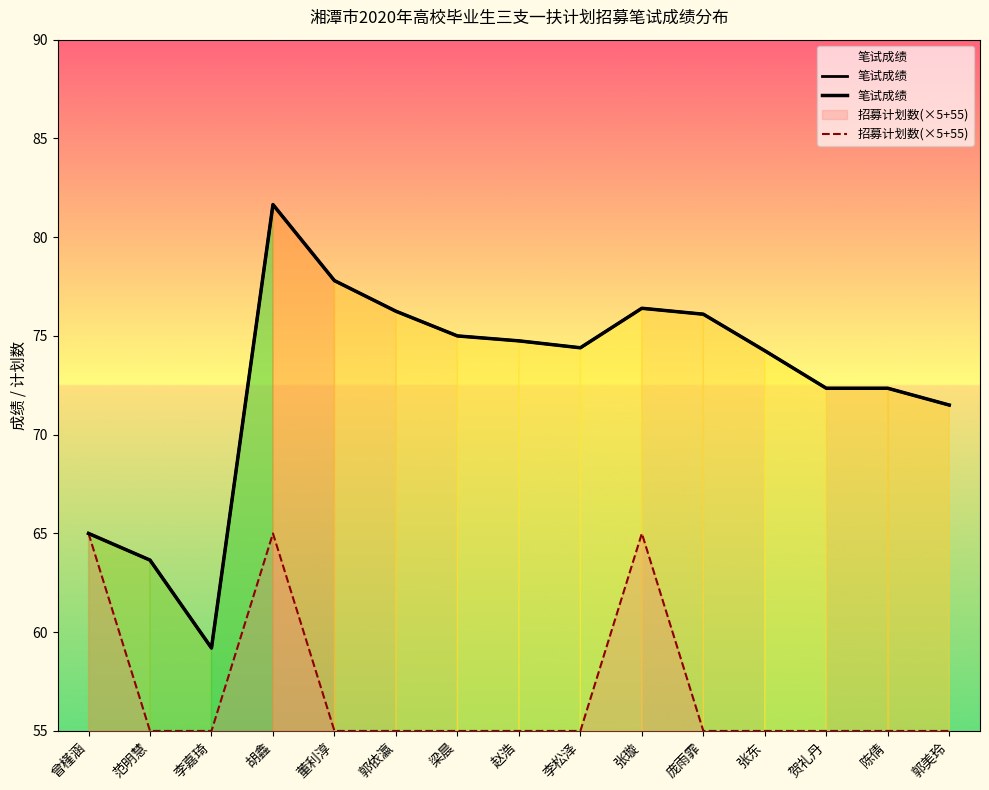

True or false: 笔试成绩 and 招募计划数(×5+55) cross at least once.

False